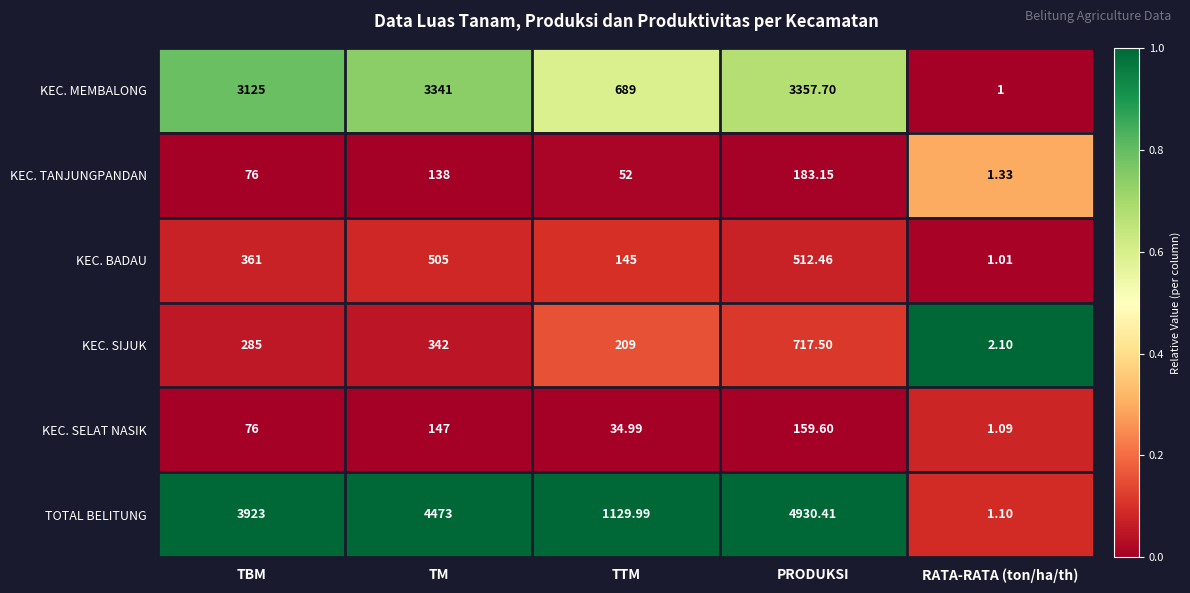

How many data points in KEC. BADAU are less than 361?

2